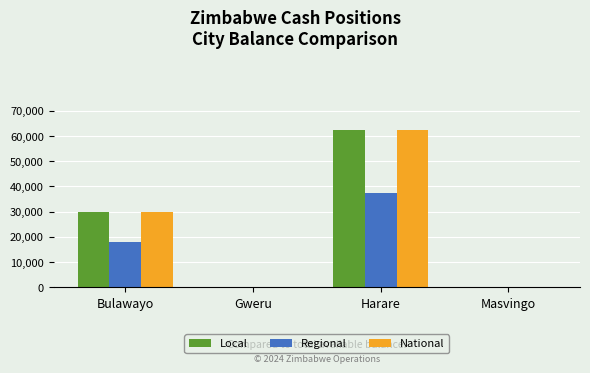

How many distinct data groups are displayed?

3